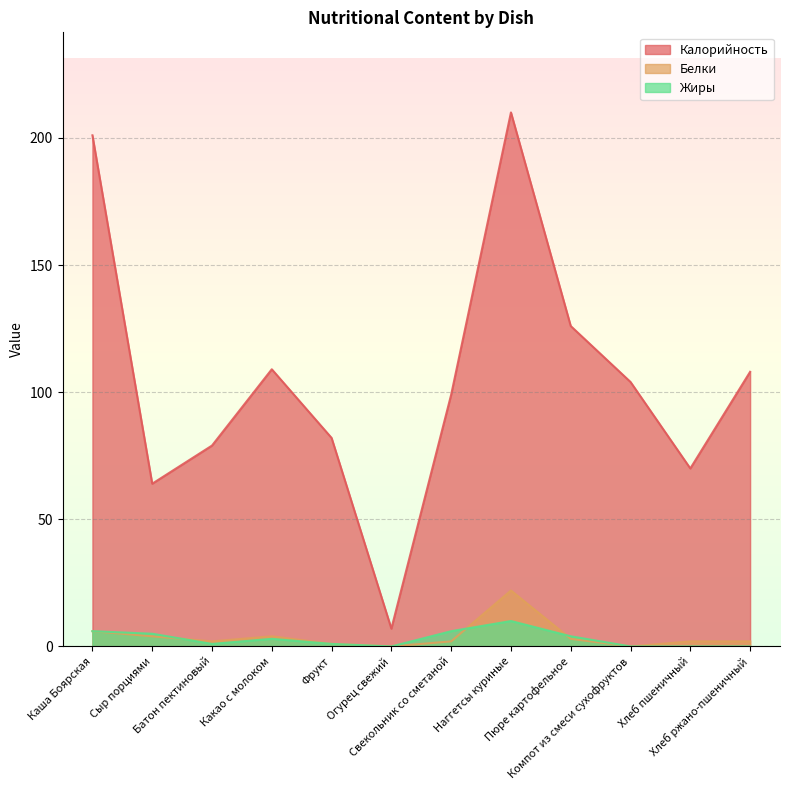

At which label does Белки first exceed 2?

Каша Боярская